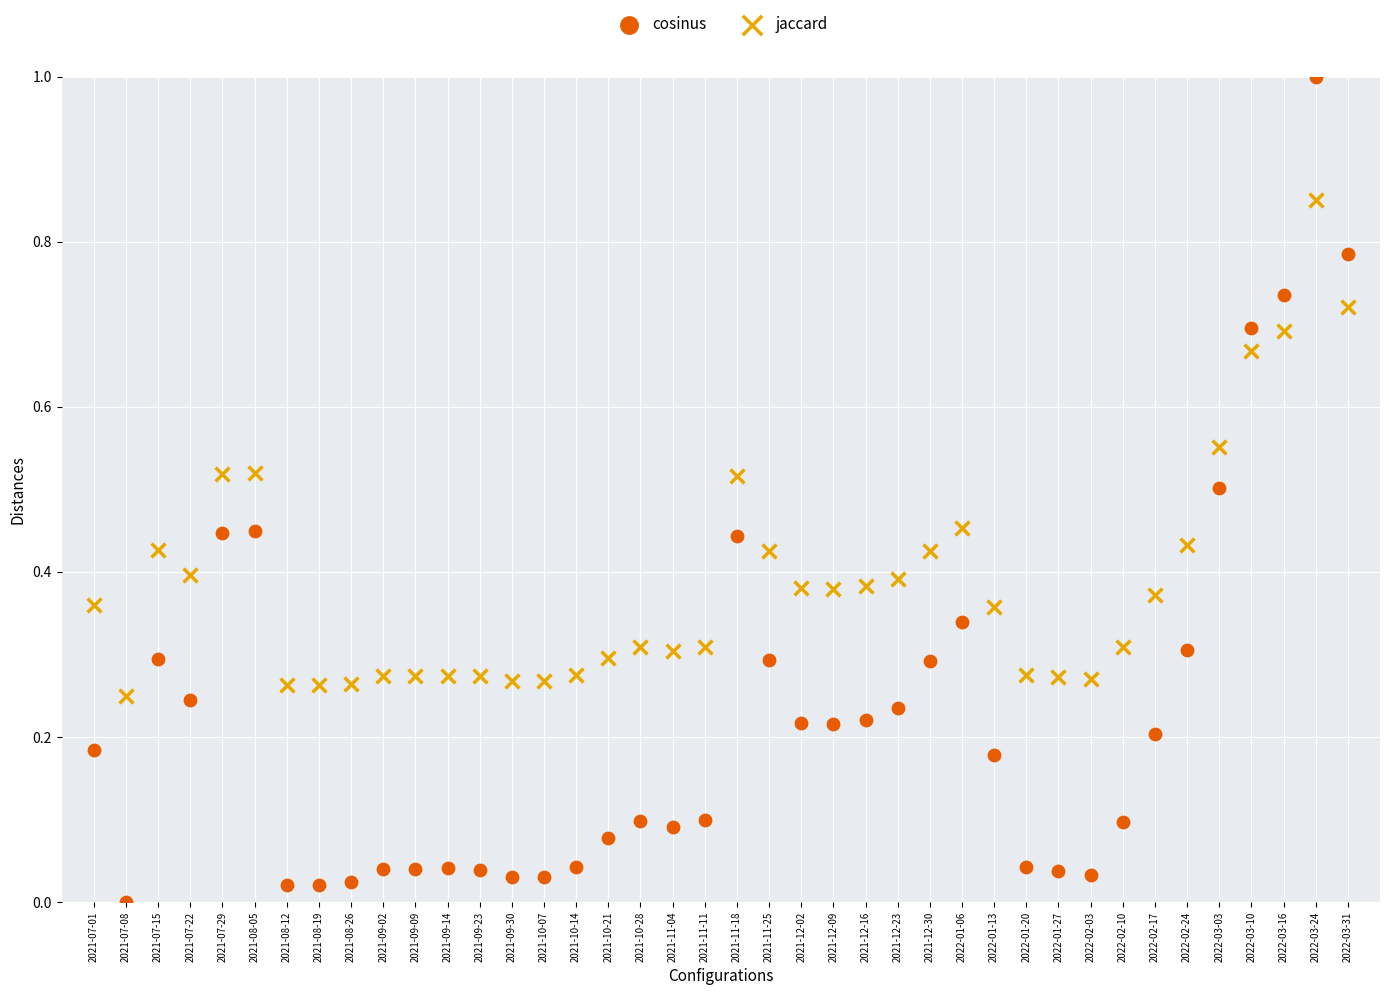

Which series has the largest Y range (max minus min)?

cosinus